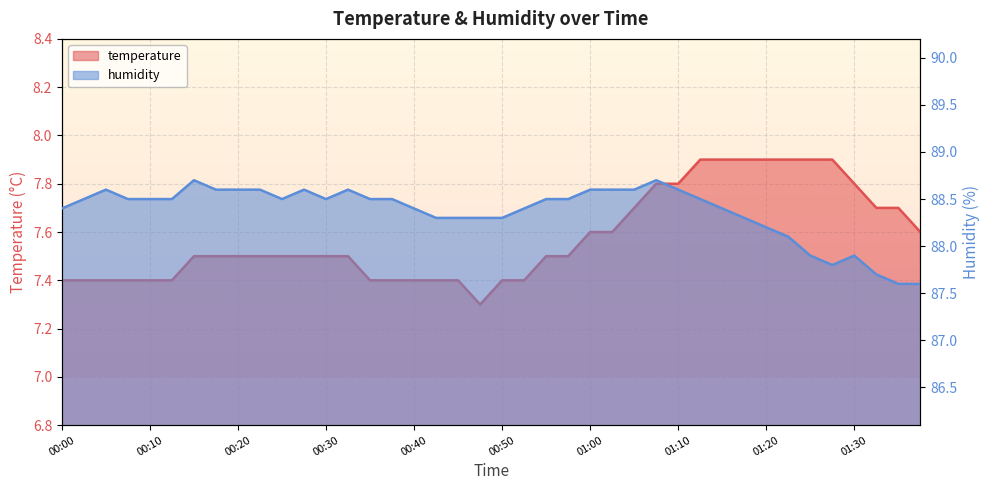

At which category does the chart reach its minimum across all series?

00:48